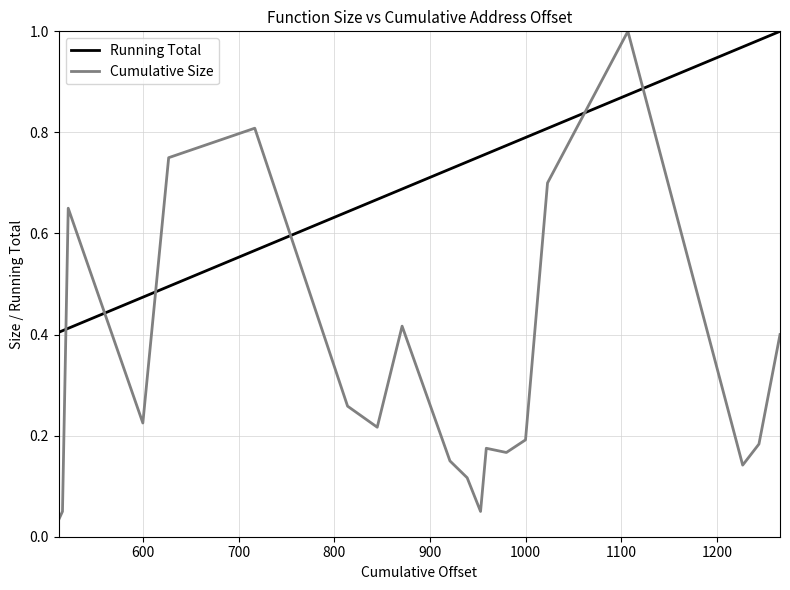

Which series has the largest range (max minus min)?

Cumulative Size